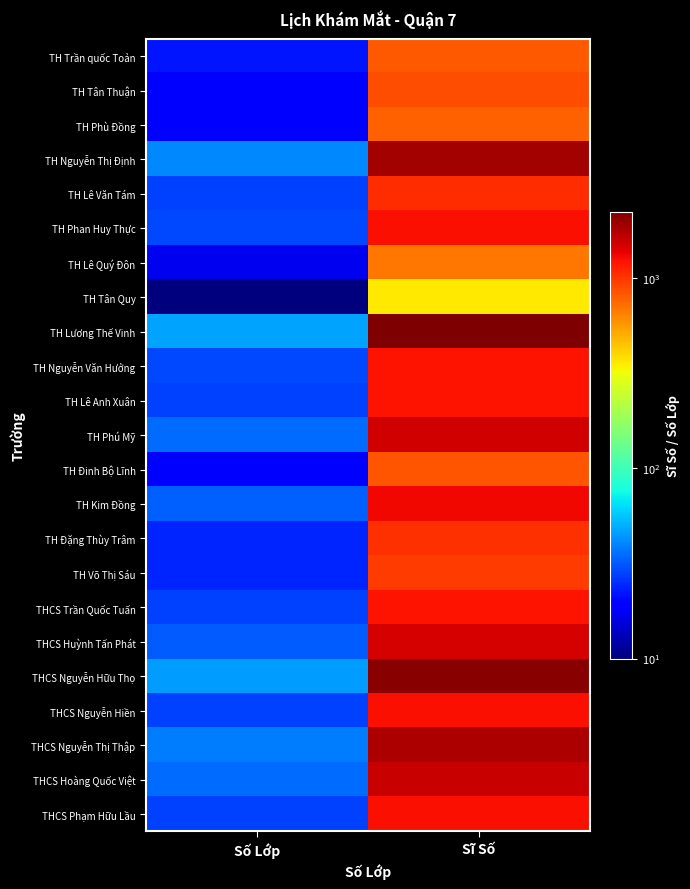

What is the total value across all series at Sĩ Số?

28795